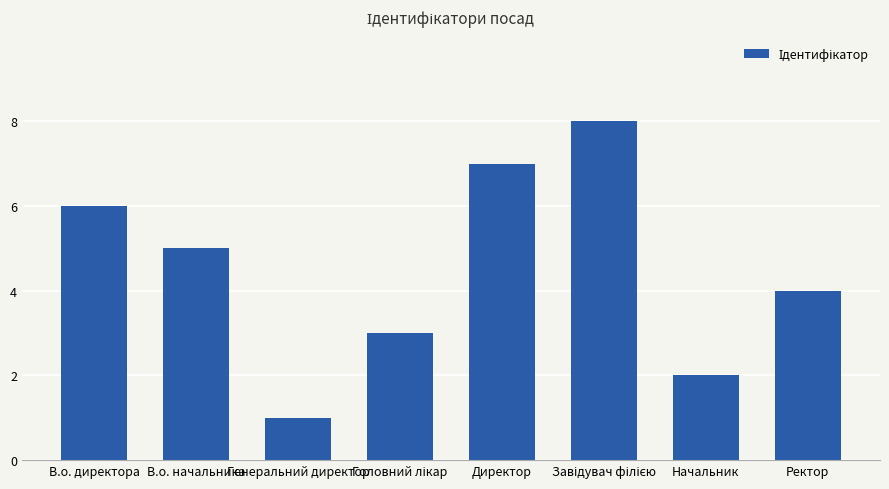

True or false: the data shows 4 at Ректор.

True